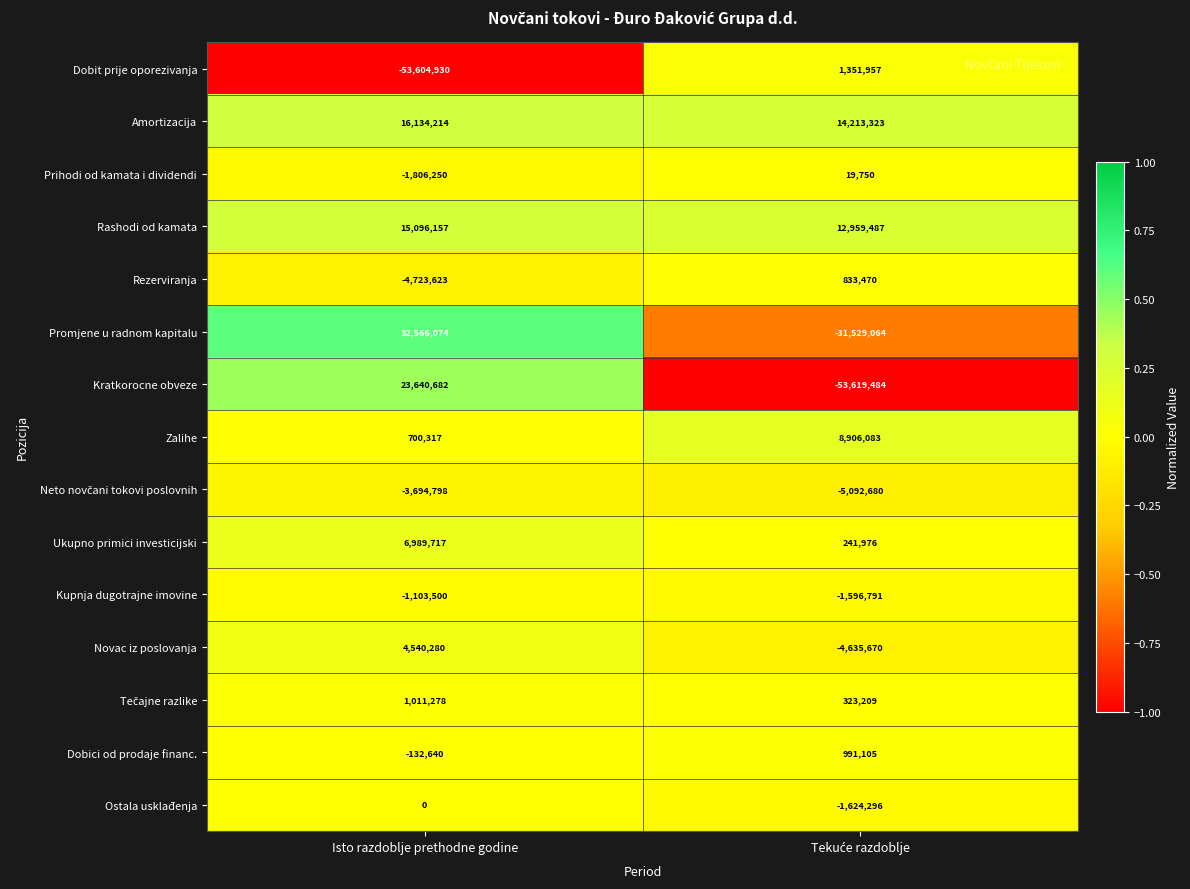

The value of Novac iz poslovanja at Isto razdoblje prethodne godine is 2378102. True or false?

False